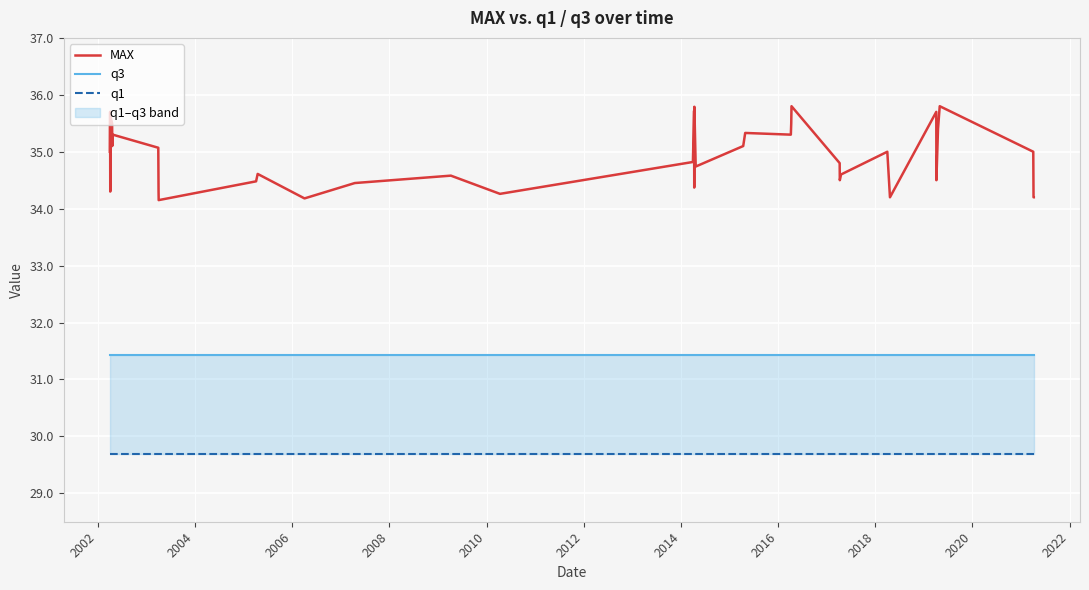

Reading right to left, extract all data points from this chart.

MAX: 34.2	34.2	35.0	35.8	35.4	34.5	35.7	34.2	35.0	34.6	34.5	34.8	35.8	35.5	35.3	35.3	35.1	34.7	35.8	34.4	35.7	34.8	34.3	34.6	34.5	34.2	34.6	34.5	34.1	34.3	35.1	35.3	35.1	35.5	35.6	35.1	35.7	34.3	35.7	35.0
q3: 31.4	31.4	31.4	31.4	31.4	31.4	31.4	31.4	31.4	31.4	31.4	31.4	31.4	31.4	31.4	31.4	31.4	31.4	31.4	31.4	31.4	31.4	31.4	31.4	31.4	31.4	31.4	31.4	31.4	31.4	31.4	31.4	31.4	31.4	31.4	31.4	31.4	31.4	31.4	31.4
q1: 29.7	29.7	29.7	29.7	29.7	29.7	29.7	29.7	29.7	29.7	29.7	29.7	29.7	29.7	29.7	29.7	29.7	29.7	29.7	29.7	29.7	29.7	29.7	29.7	29.7	29.7	29.7	29.7	29.7	29.7	29.7	29.7	29.7	29.7	29.7	29.7	29.7	29.7	29.7	29.7